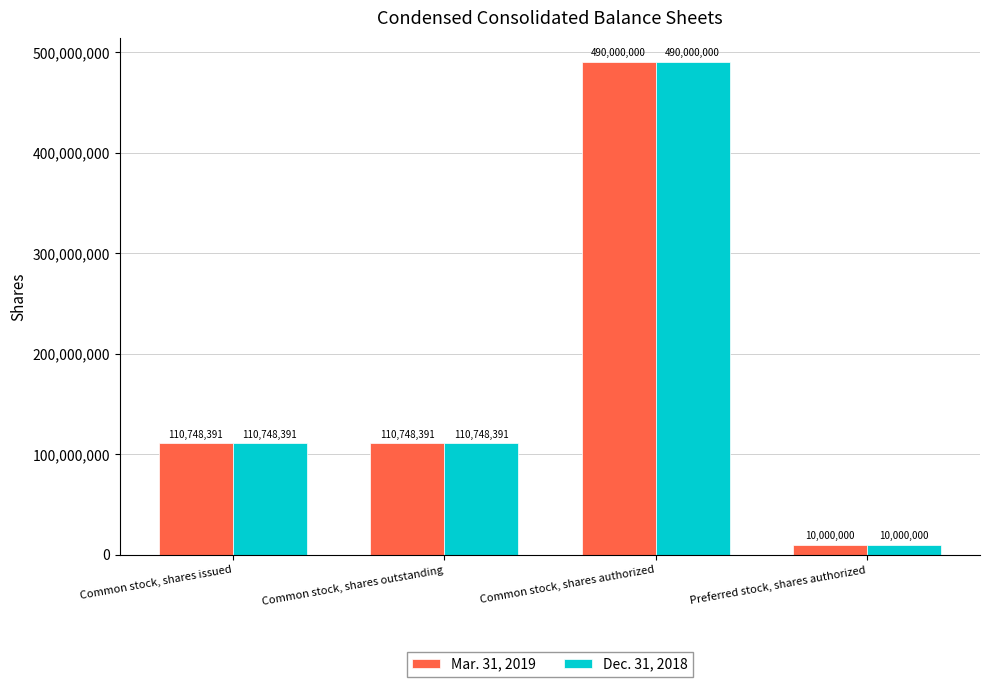

What are all the series names shown in the legend?

Mar. 31, 2019, Dec. 31, 2018